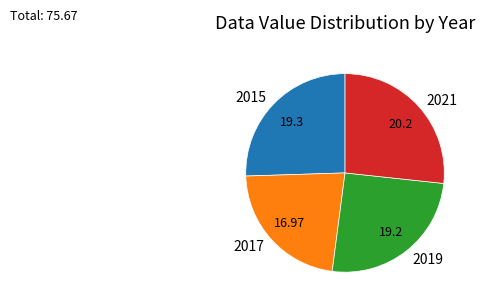

Which slice is the smallest?

2017